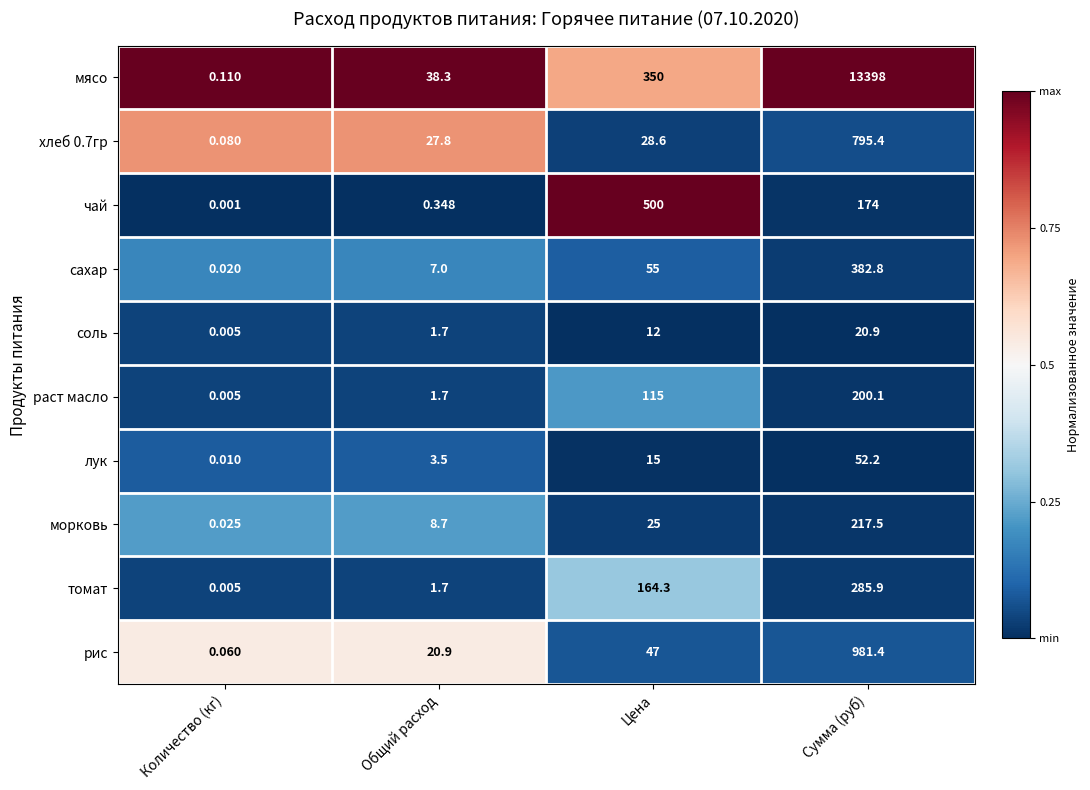

Which series has the widest spread of values?

мясо